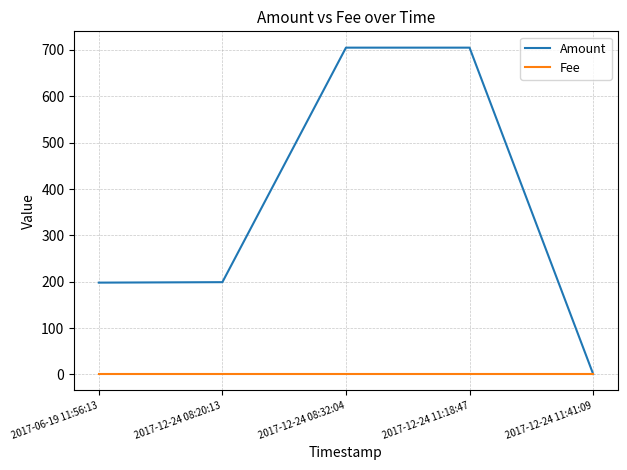

Where is Amount nearest to the value 353?

2017-12-24 08:20:13